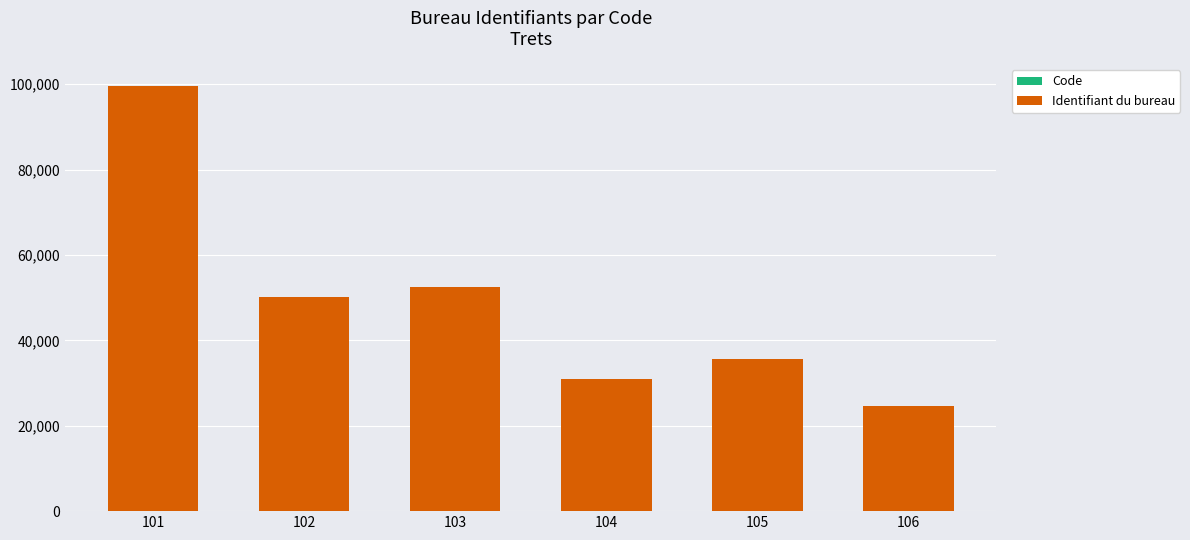

At which category is the sum across all series the highest?

101